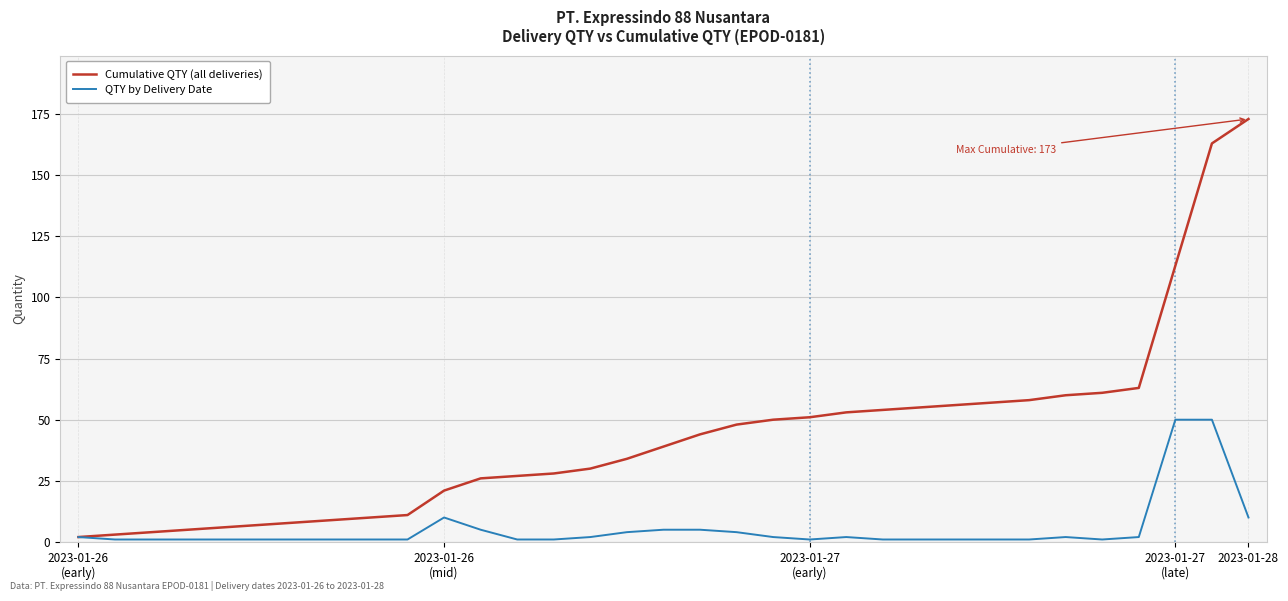

What is the lowest value of the Cumulative QTY (all deliveries) series?

2